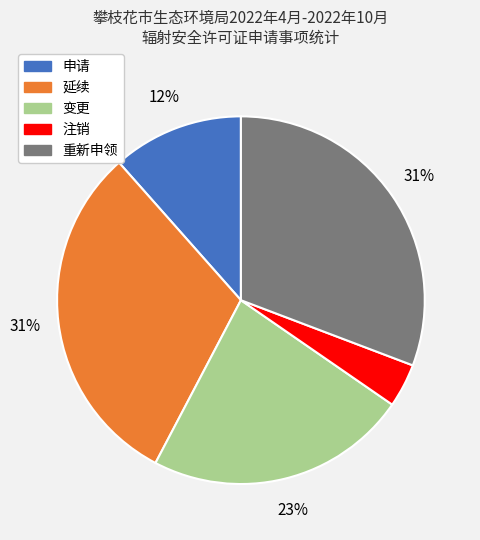

To the nearest percent, what percentage of the pie is 注销?

4%